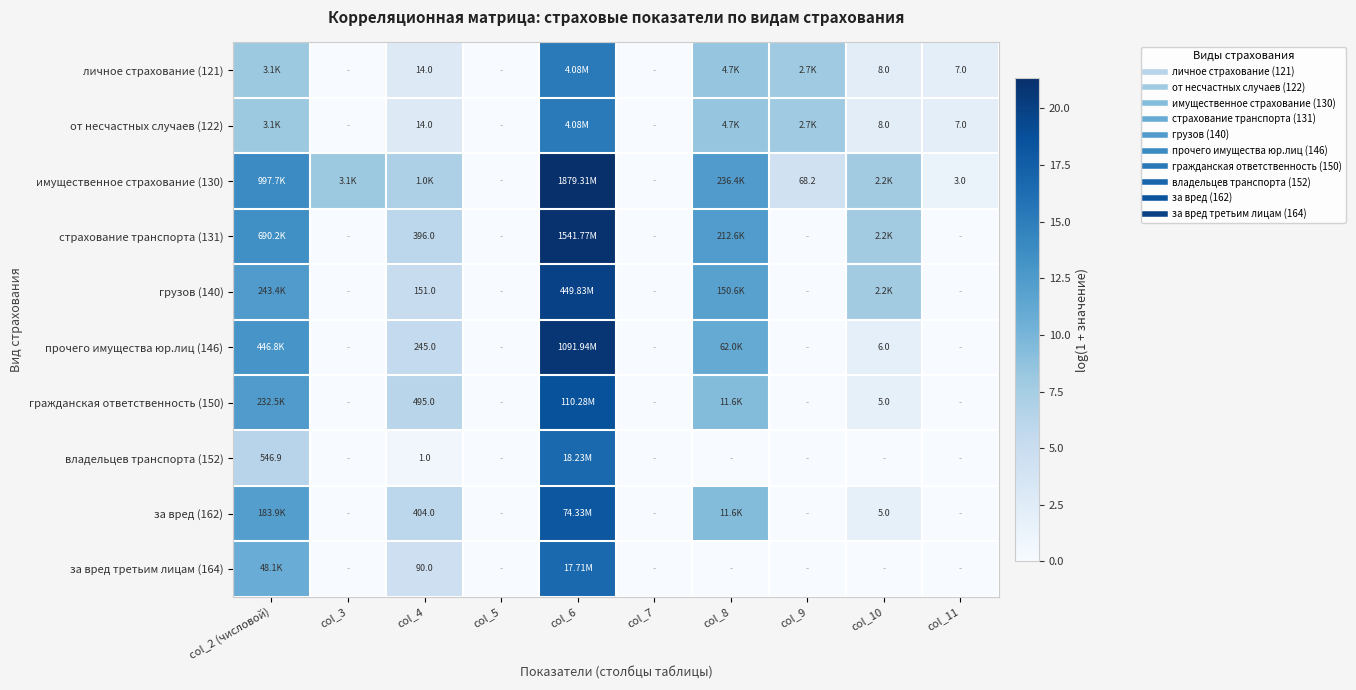

Between col_9 and col_10, which is larger?

col_9